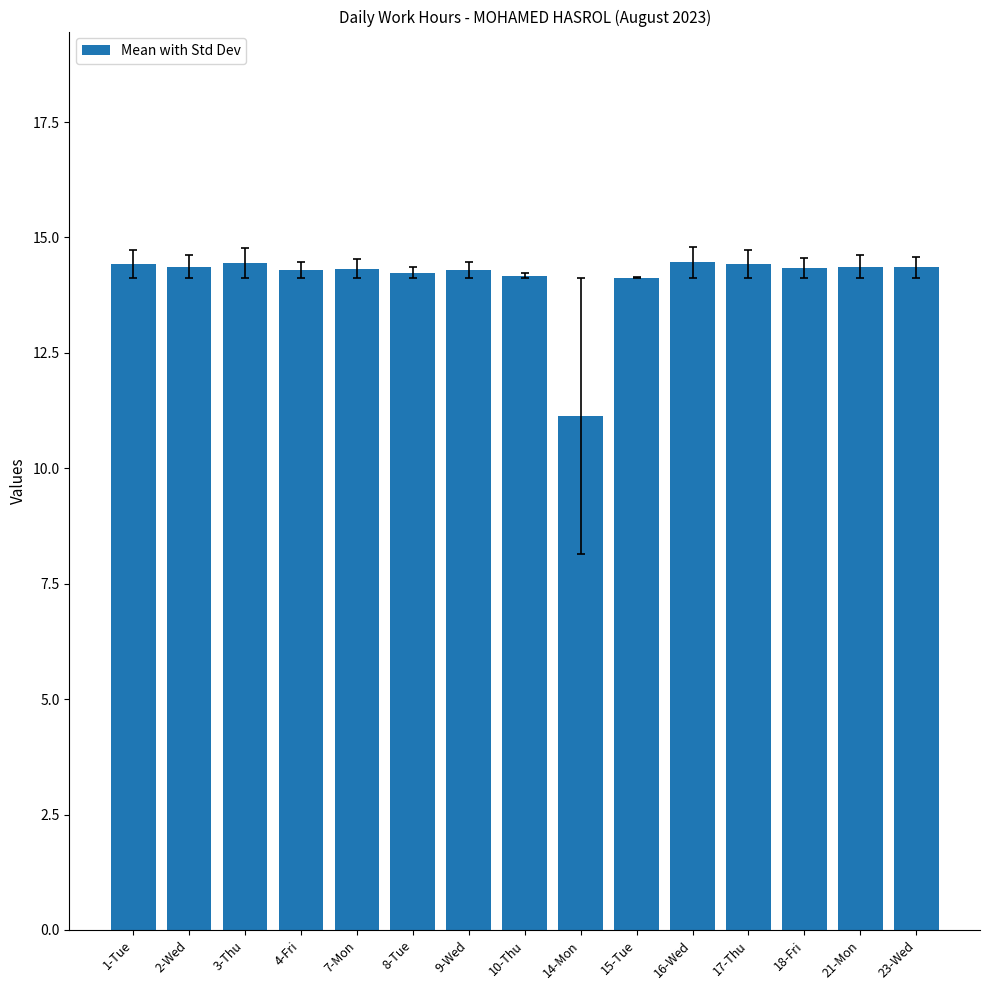

What is the maximum value shown in the chart?

14.5